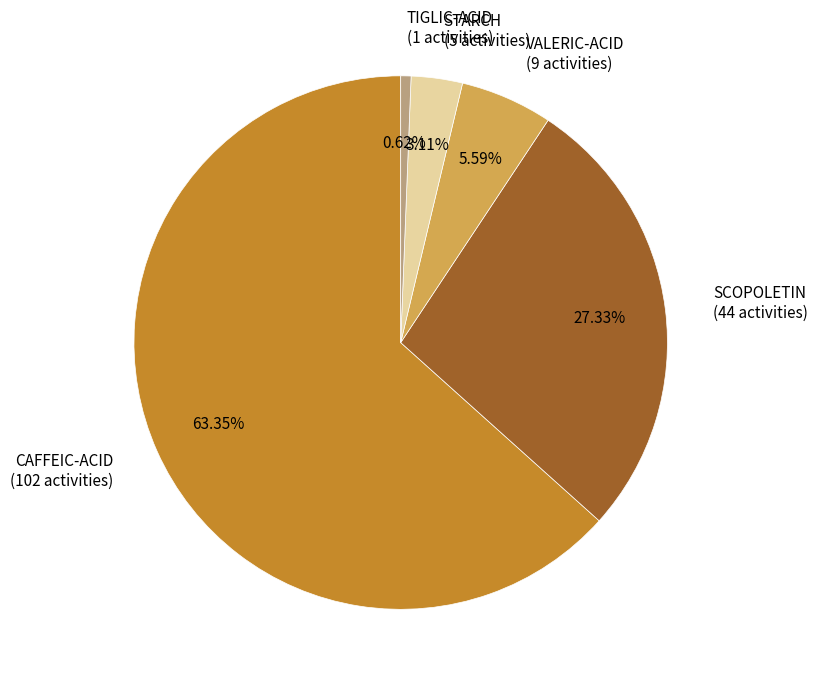

How much of the chart is everything except STARCH?

96.9%